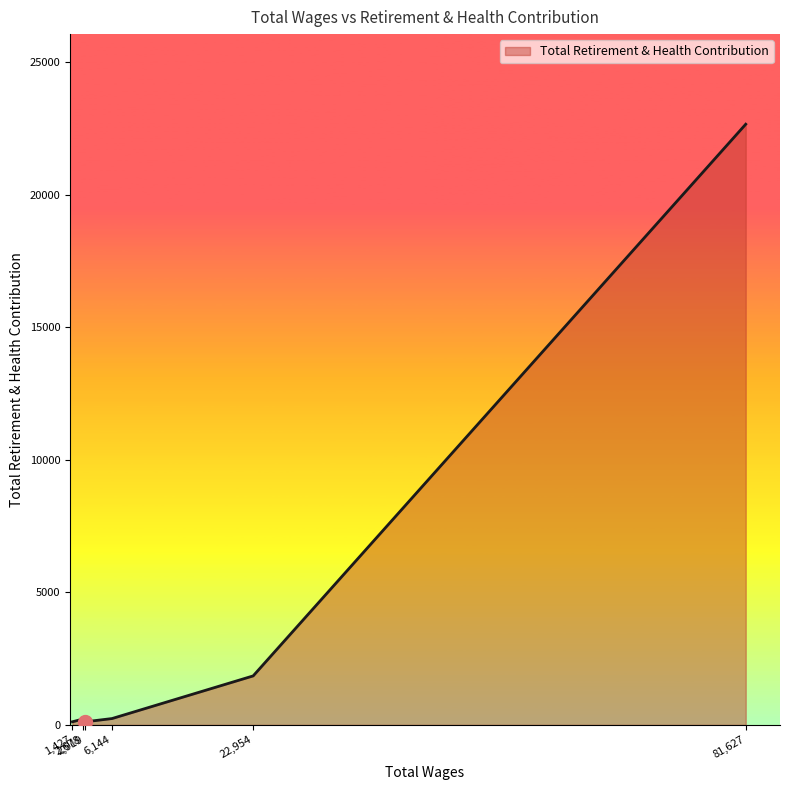

What is the average value?

4202